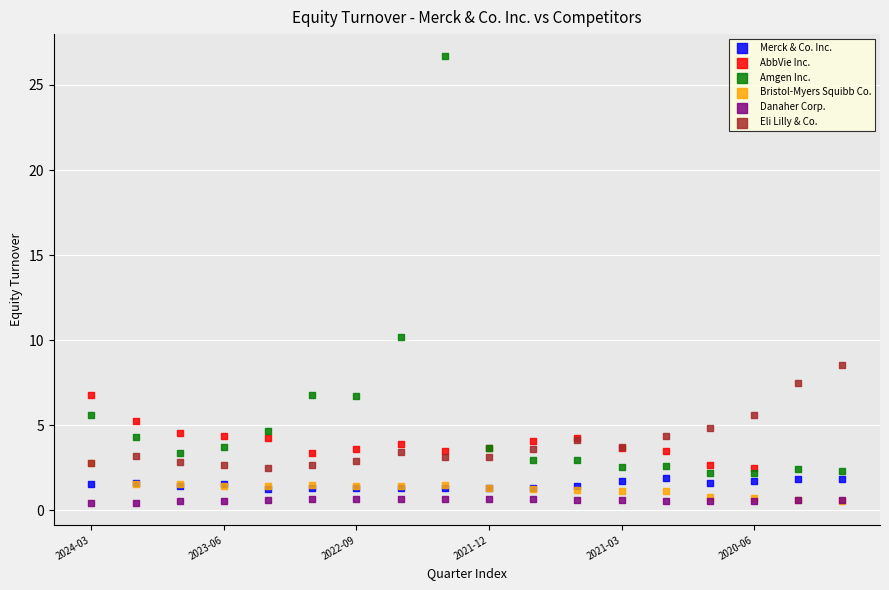

Which series has the widest spread of Y values?

Amgen Inc.